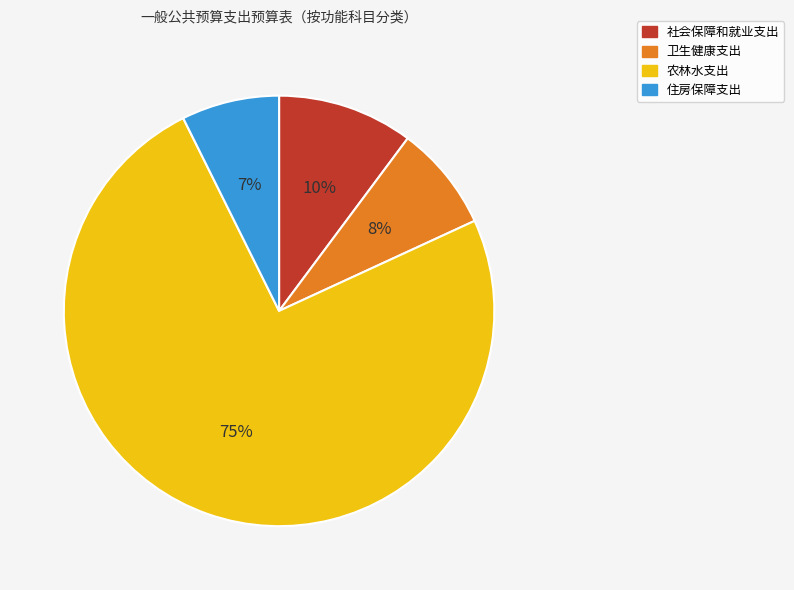

To the nearest percent, what is the average slice percentage?

25%